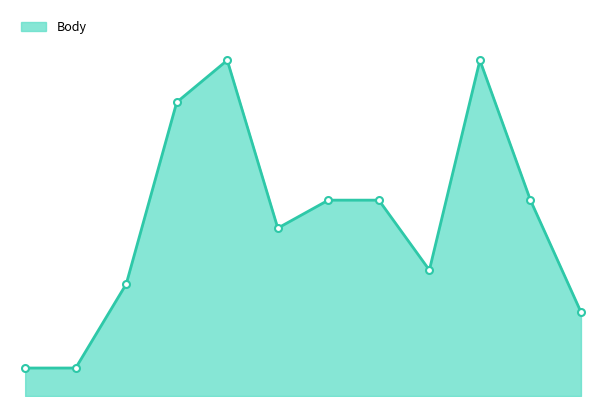

What is the greatest value displayed?

12.0